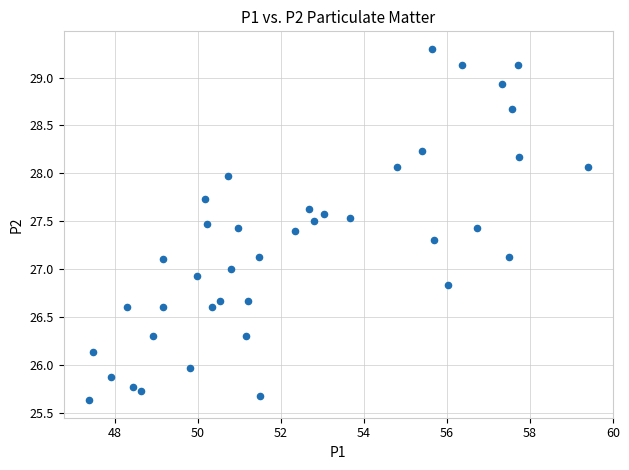

What is the range of Y values (max minus min)?

3.7